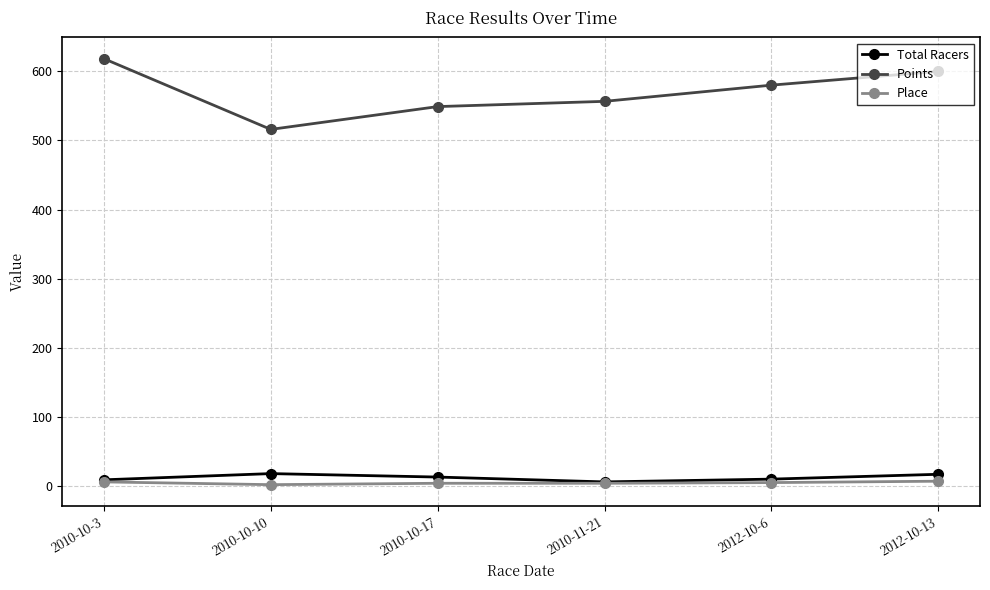

The value of Points at 2010-10-17 is 549.0. True or false?

True